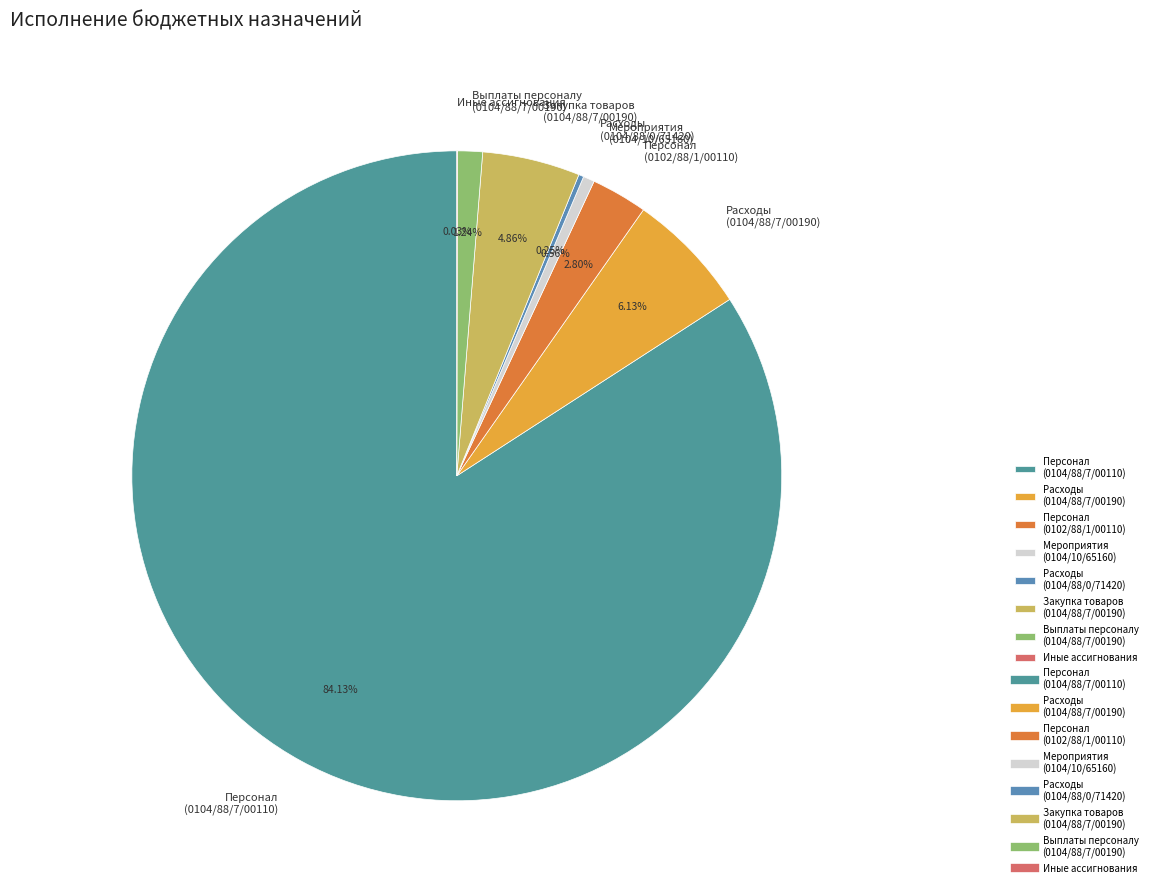

Between Выплаты персоналу (0104/88/7/00190) and Закупка товаров (0104/88/7/00190), which is larger?

Закупка товаров (0104/88/7/00190)